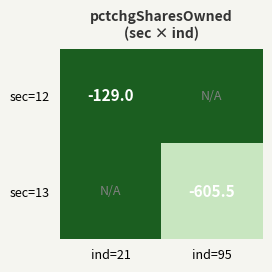

Is it true that sec=13 equals -163.0 at ind=95?

False